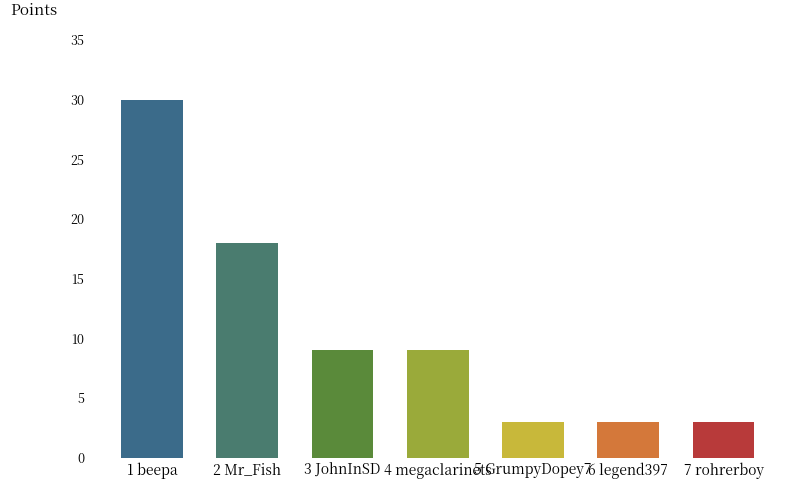

What is the average value?

11